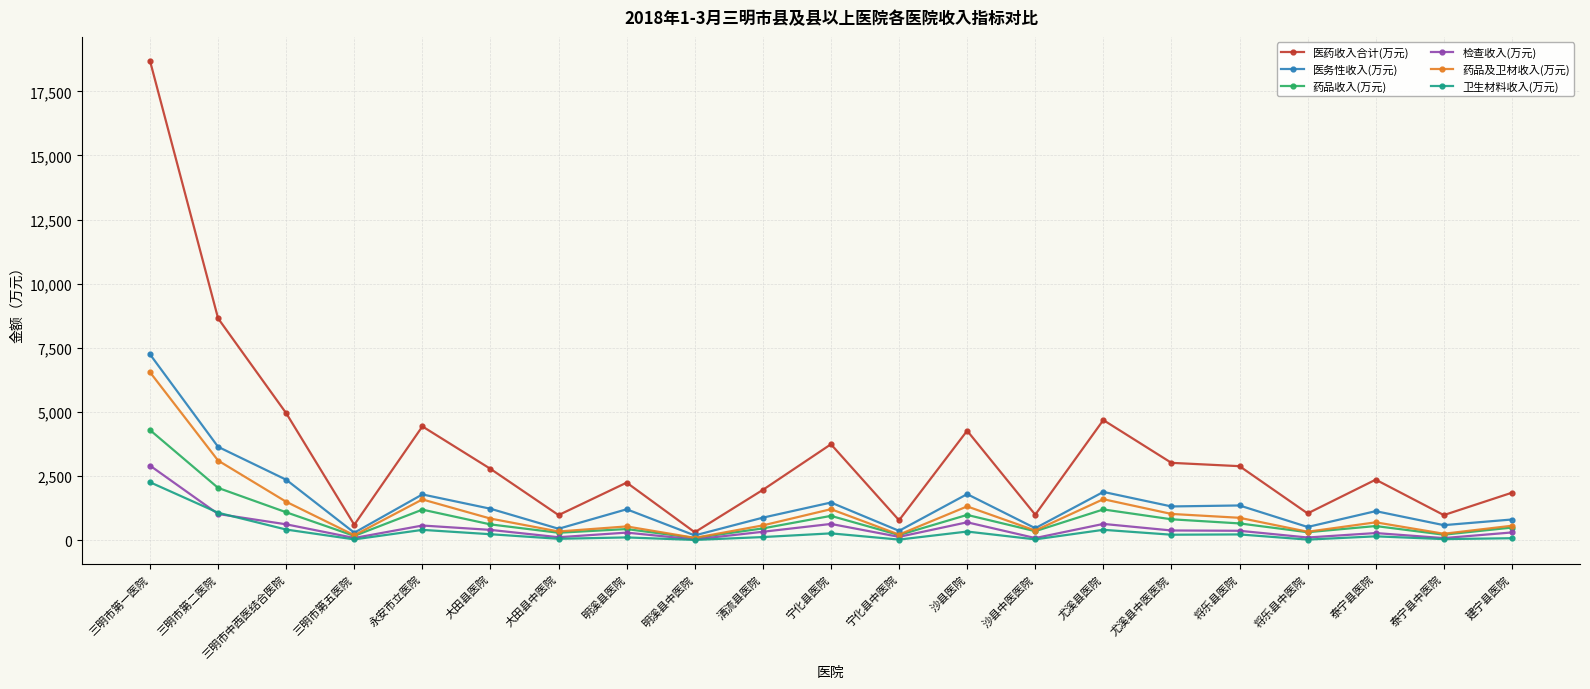

What is the sum of all 医务性收入(万元) values?

30849.1